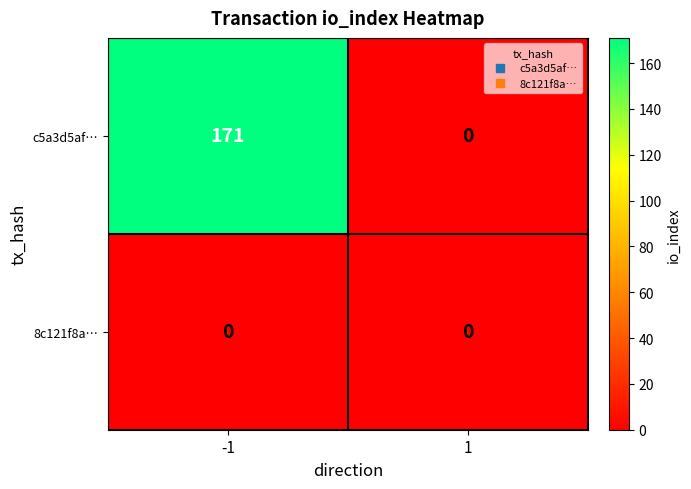

Reading right to left, what are all the values shown in this chart?

c5a3d5af…: 0	171
8c121f8a…: 0	0